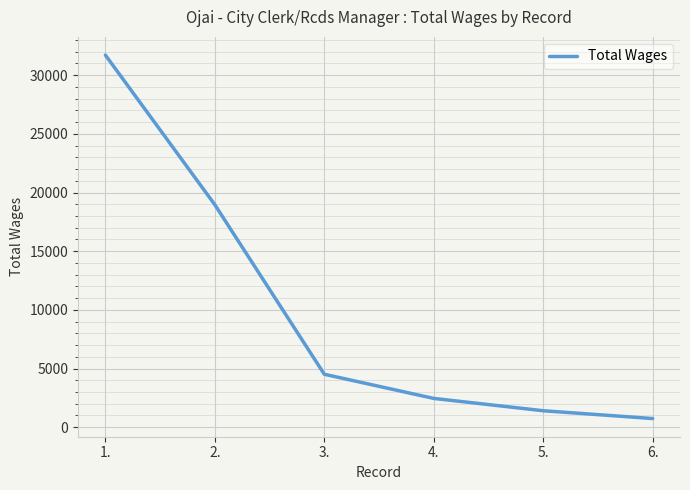

What is the difference between the values at 1. and 2.?

12759